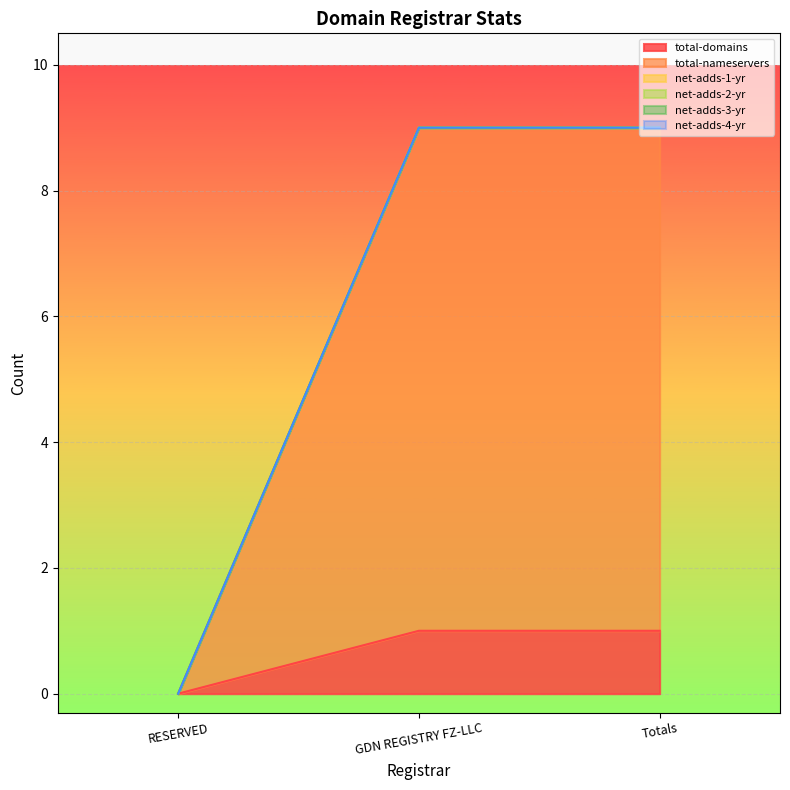

What are all the series names shown in the legend?

total-domains, total-nameservers, net-adds-1-yr, net-adds-2-yr, net-adds-3-yr, net-adds-4-yr